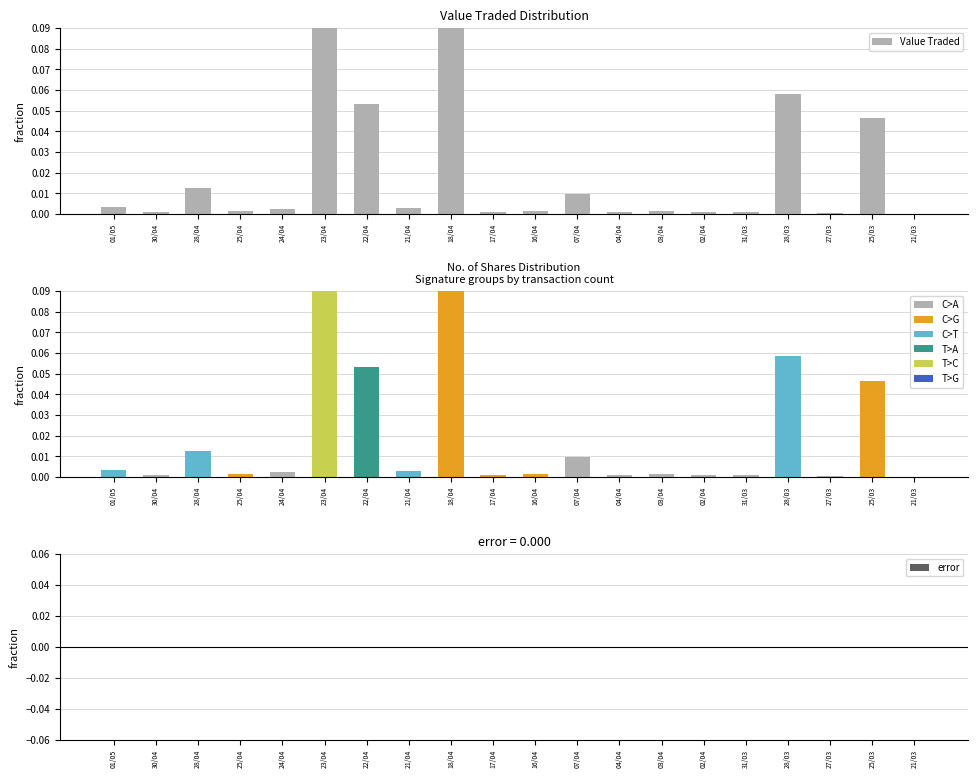

Which series changed the most between 22/04 and 21/03?

Value Traded